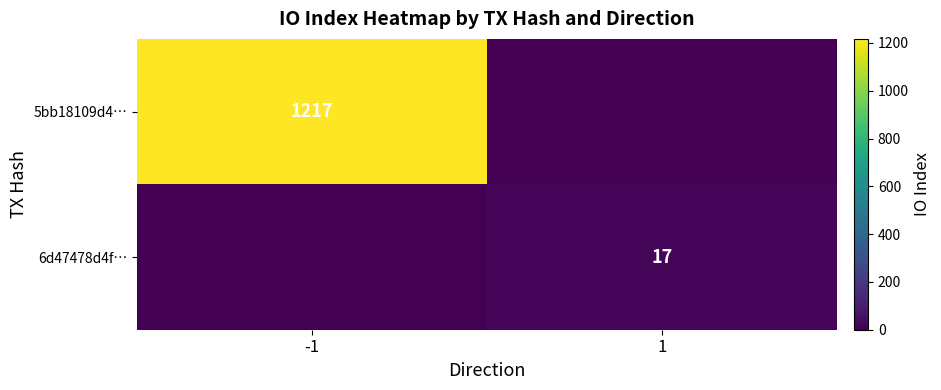

The 5bb18109d4… series shows 1217 at -1. True or false?

True